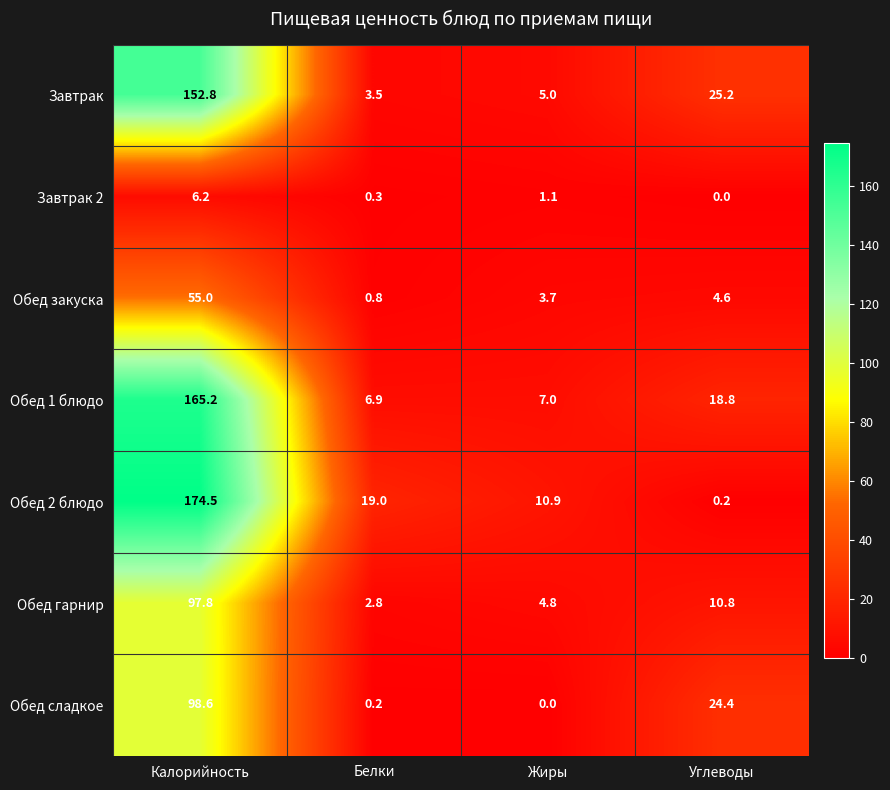

What is the sum of all Обед сладкое values?

123.2